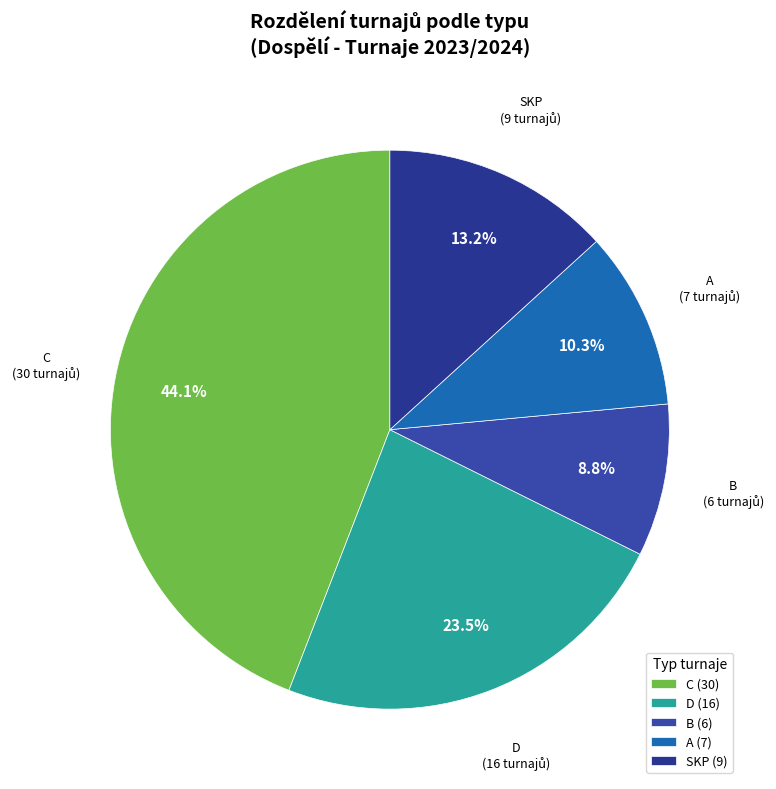

Rank the categories by value from lowest to highest.

B, A, SKP, D, C